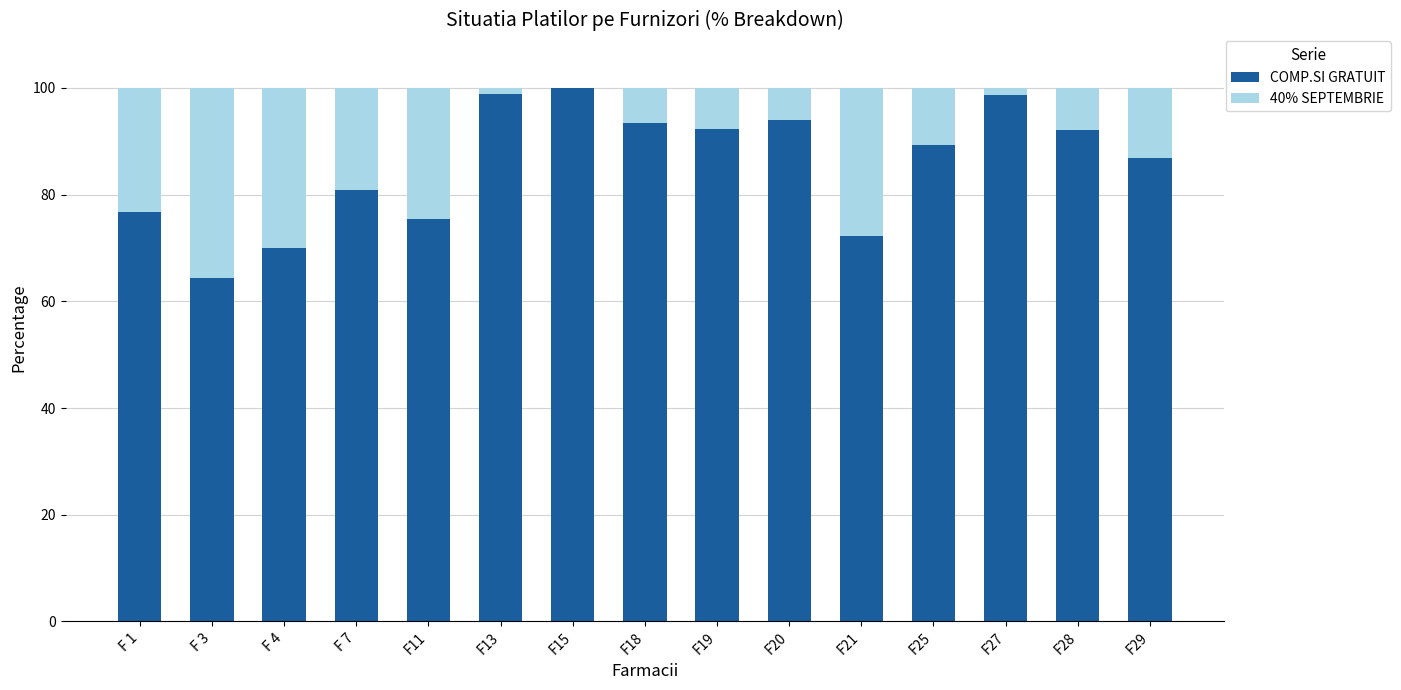

Does the chart contain stacked bars?

Yes